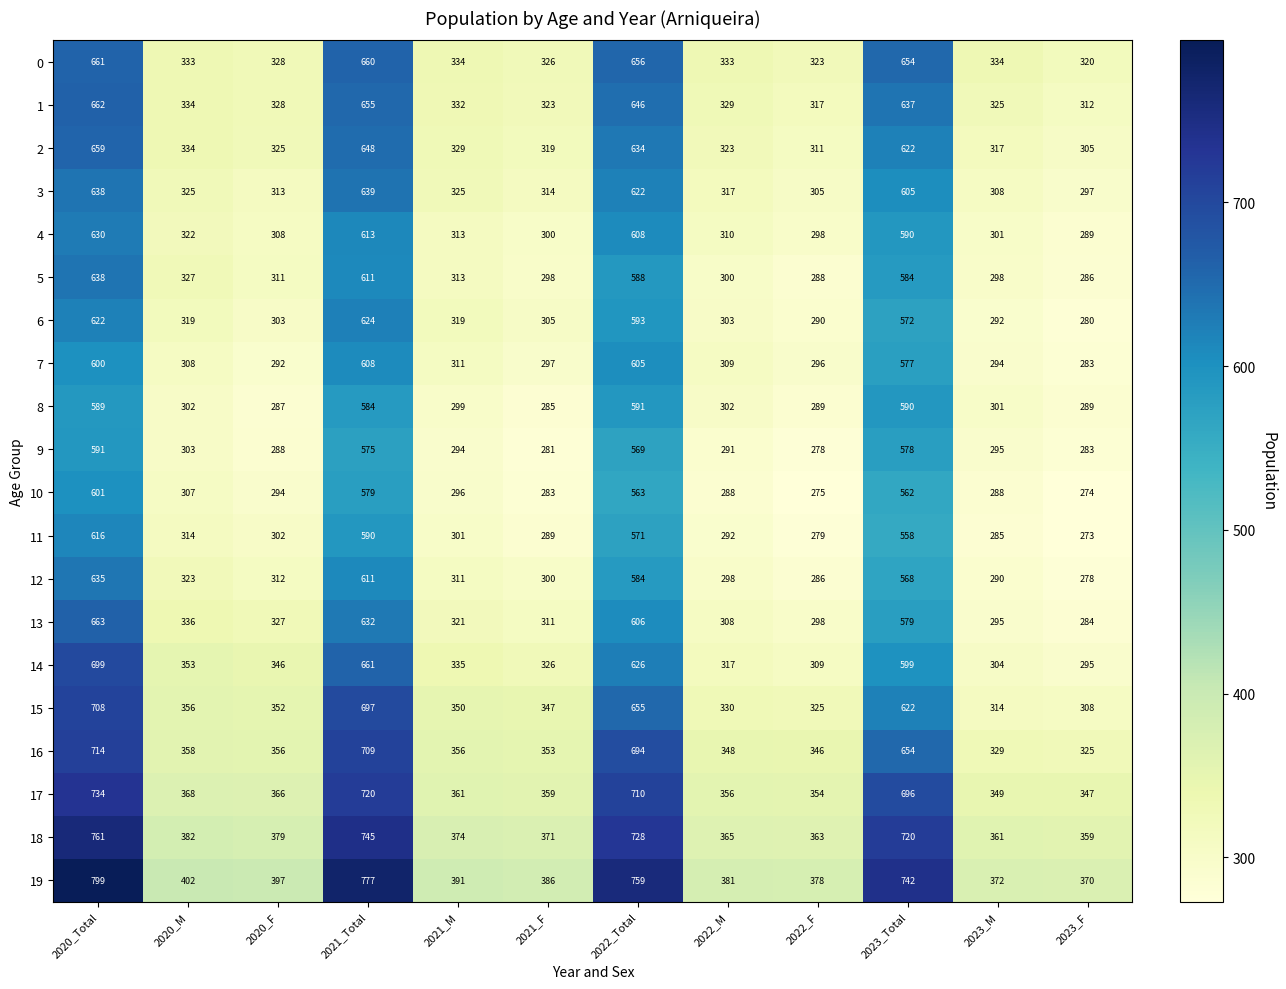

At which label is 10 closest to 437?

2023_Total